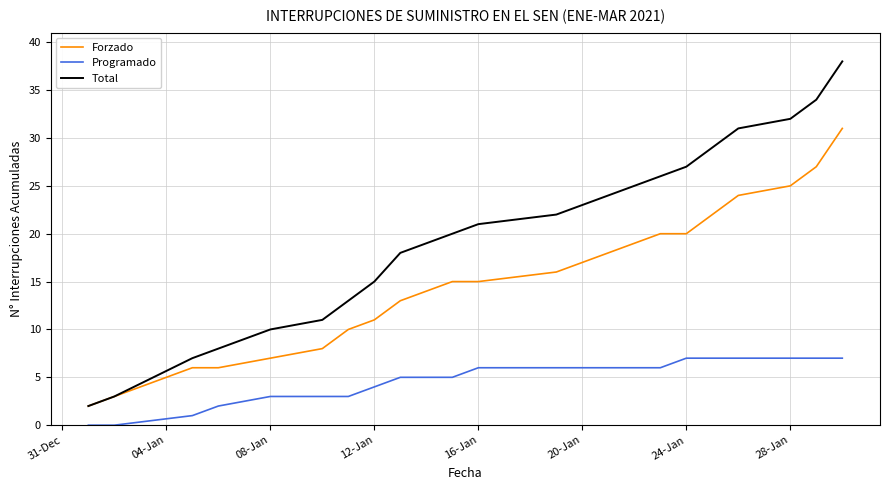

Which series has the largest range (max minus min)?

Total